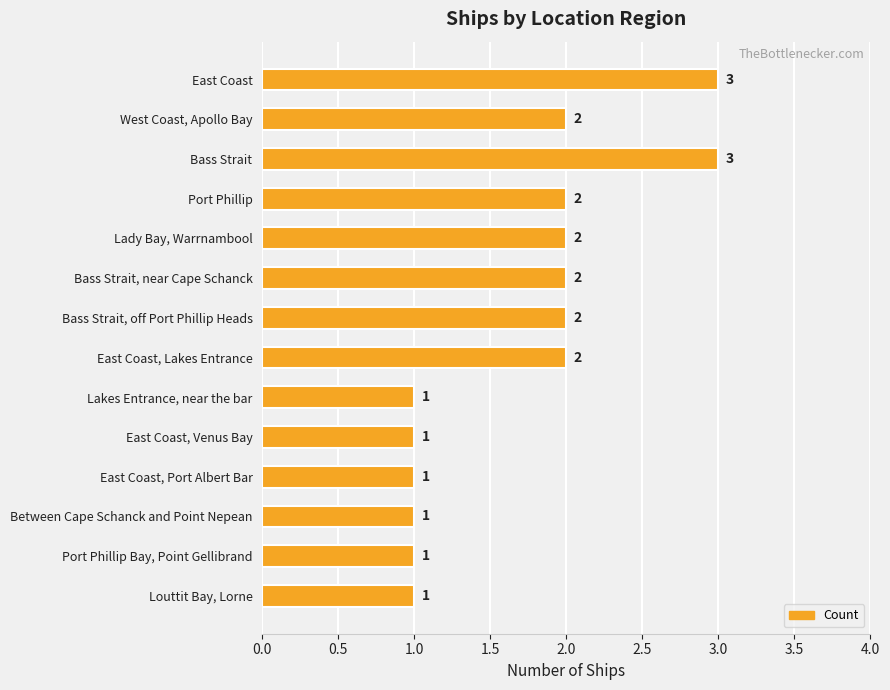

True or false: the data shows 1 at Between Cape Schanck and Point Nepean.

True